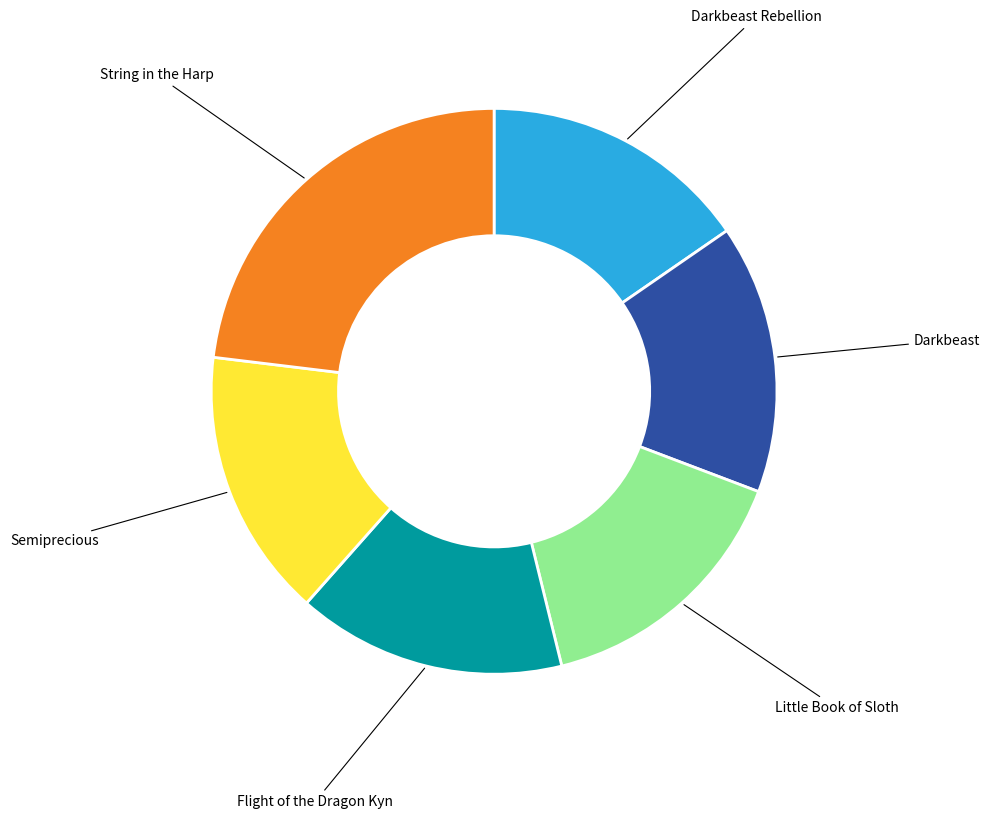

Is there any slice that represents more than half of the pie?

No